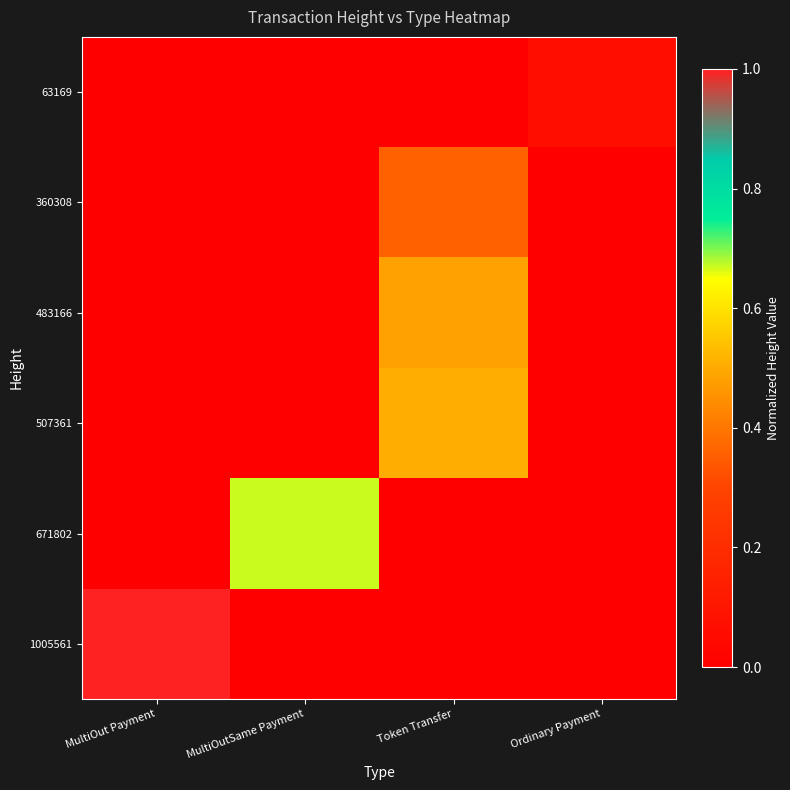

What is the difference between the highest and lowest values at Token Transfer?

0.5